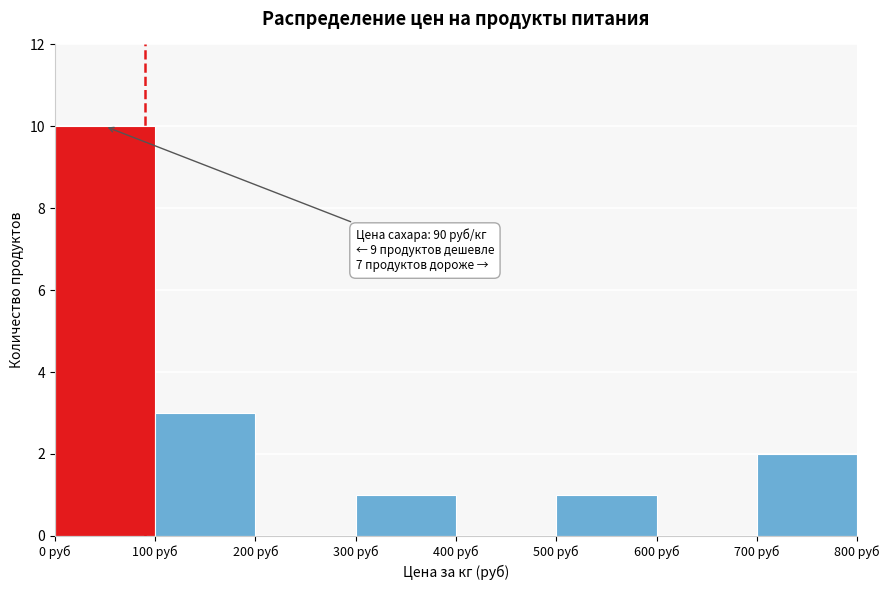

Over which range of the x-axis is the bar tallest?

0 to 100